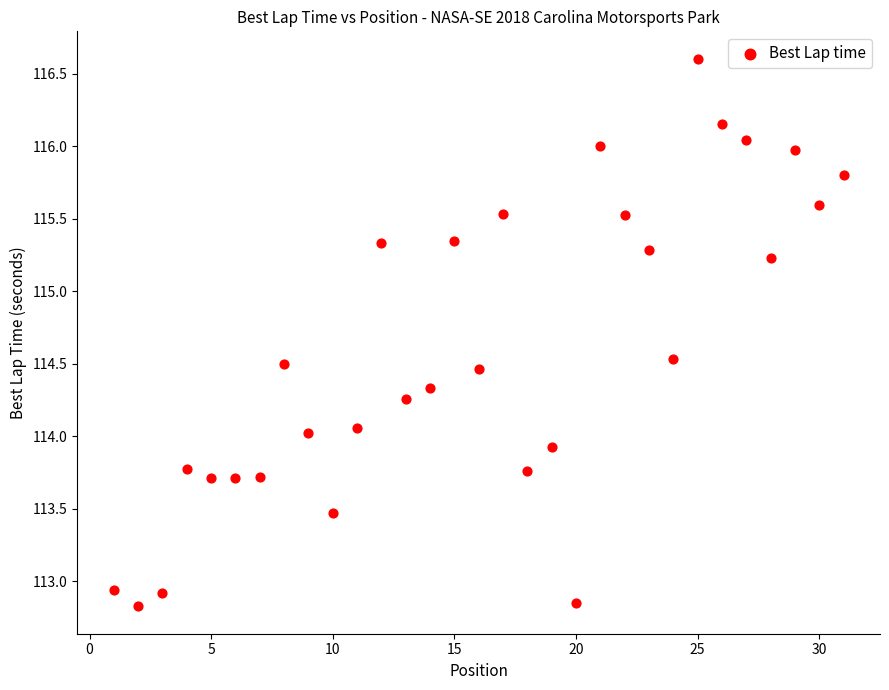

What is the range of X values (max minus min)?

30.0